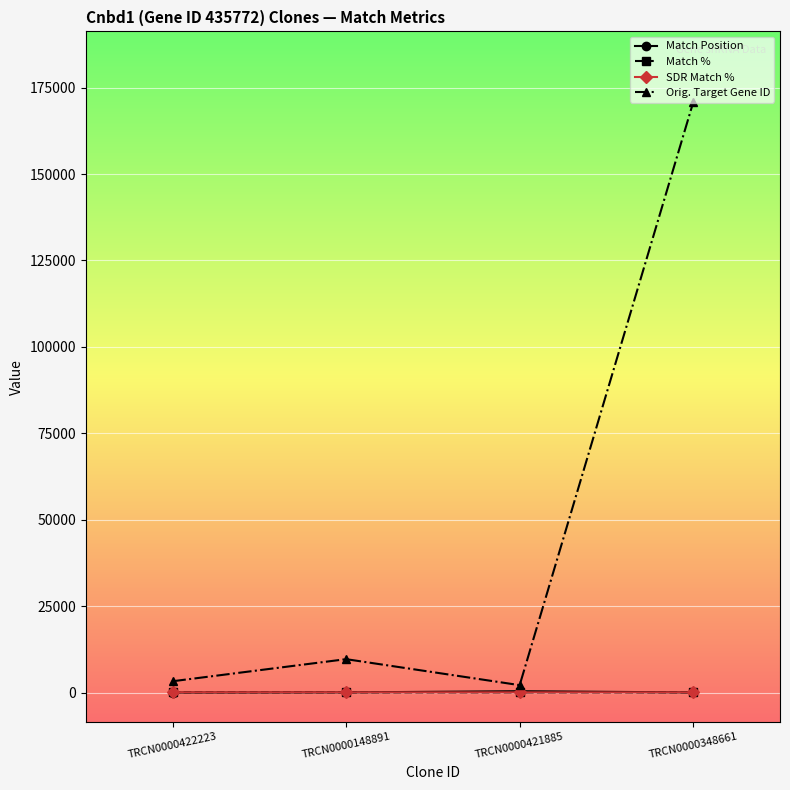

How many data points does each series have?

4